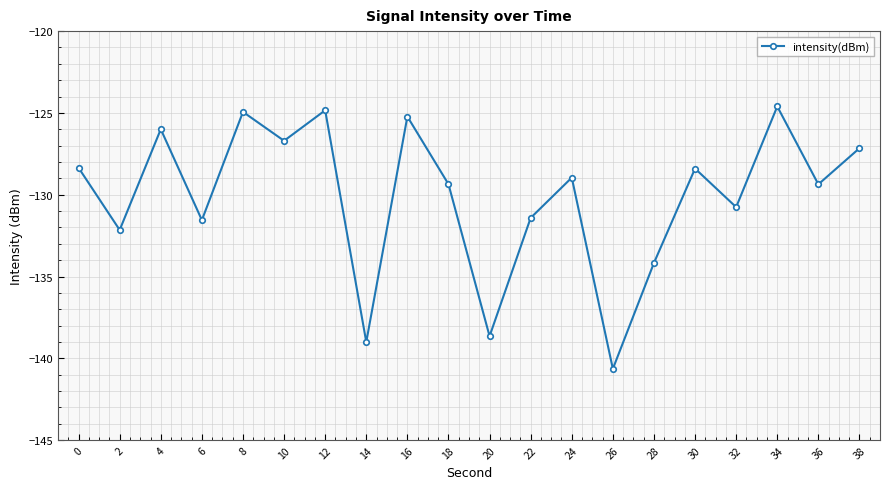

What is the change in value from 16 to 20?

-13.4